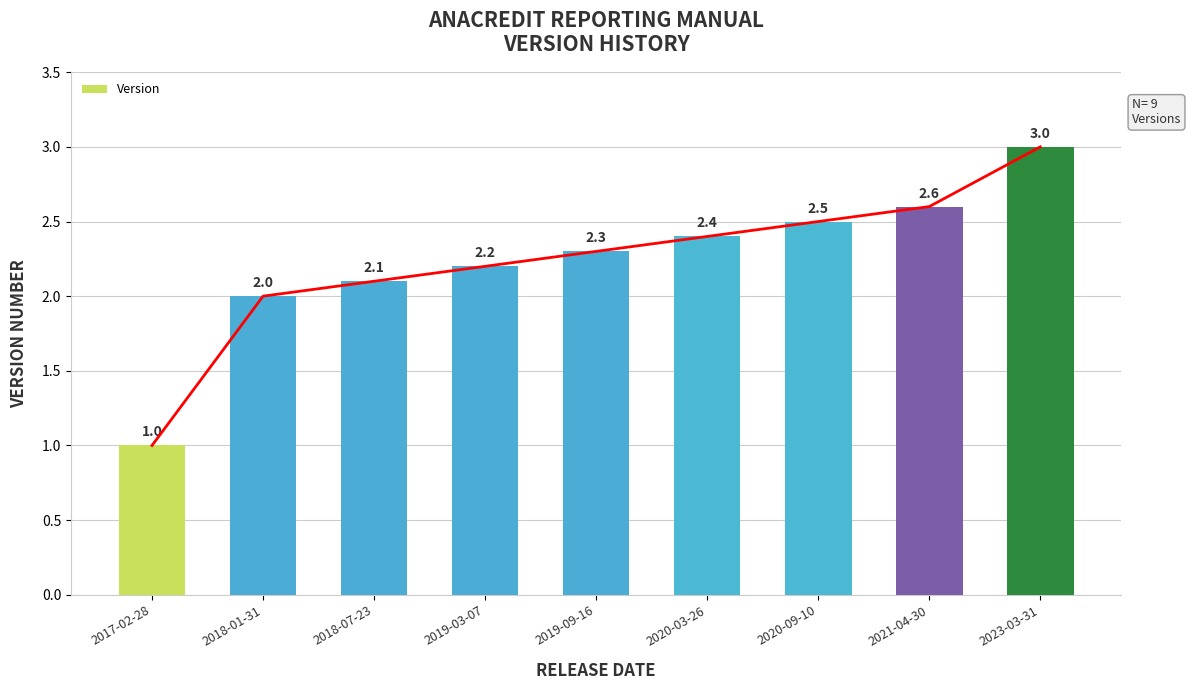

Is it true that the value at 2019-03-07 is 2.2?

True